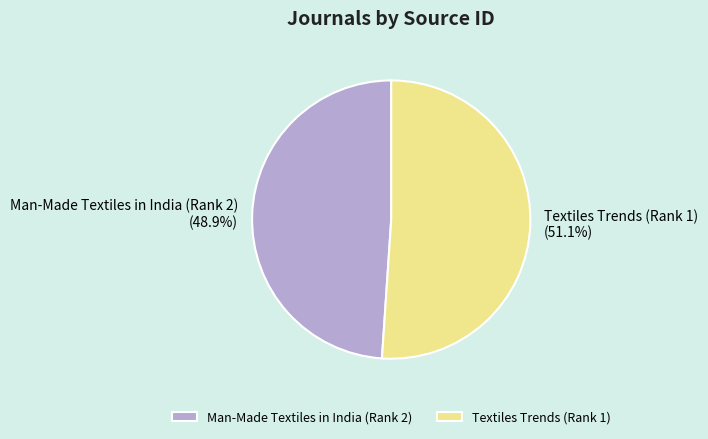

Between Textiles Trends (Rank 1) and Man-Made Textiles in India (Rank 2), which is larger?

Textiles Trends (Rank 1)